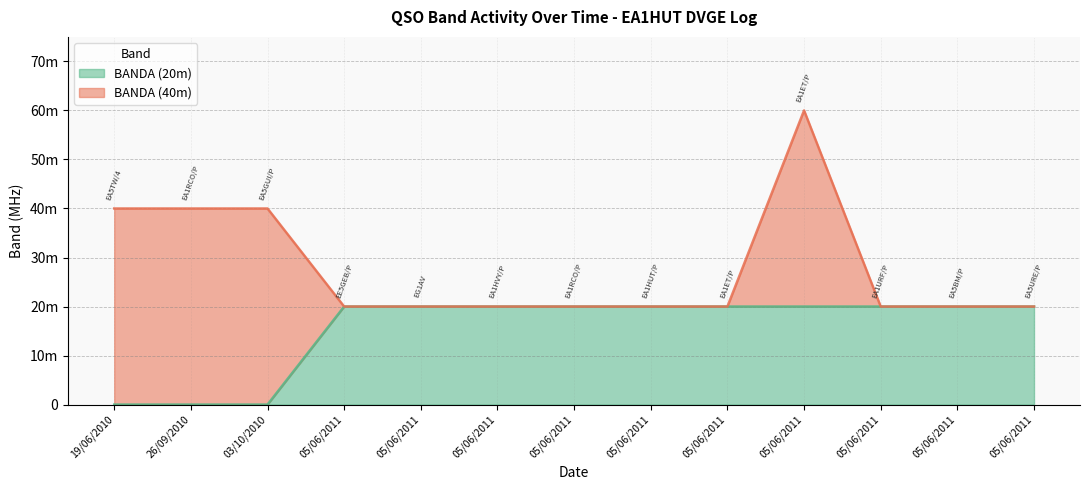

What is the highest value of the BANDA (20m) series?

20